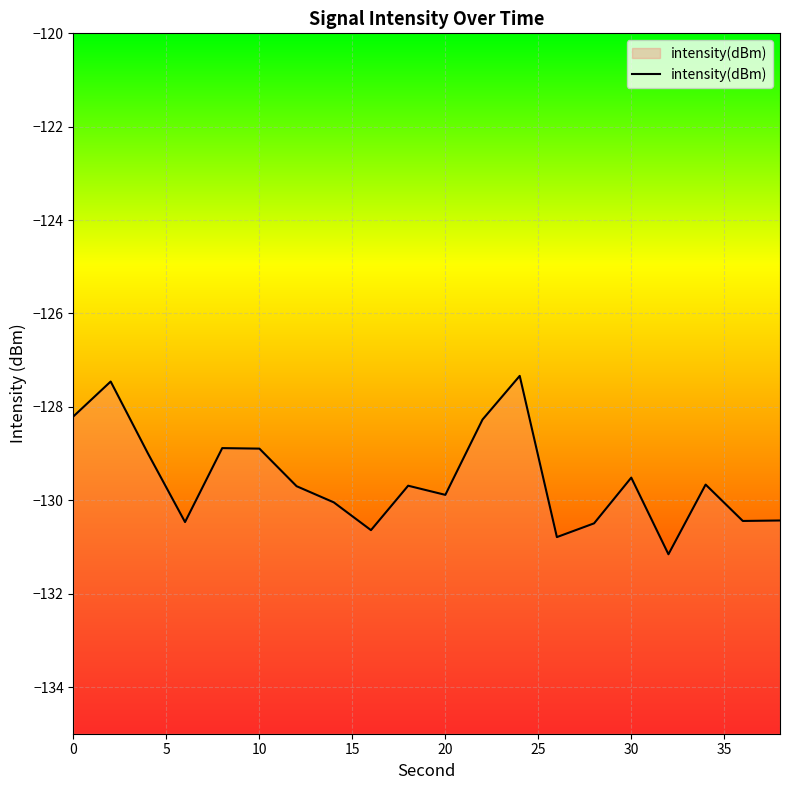

What is the greatest value displayed?

-127.3